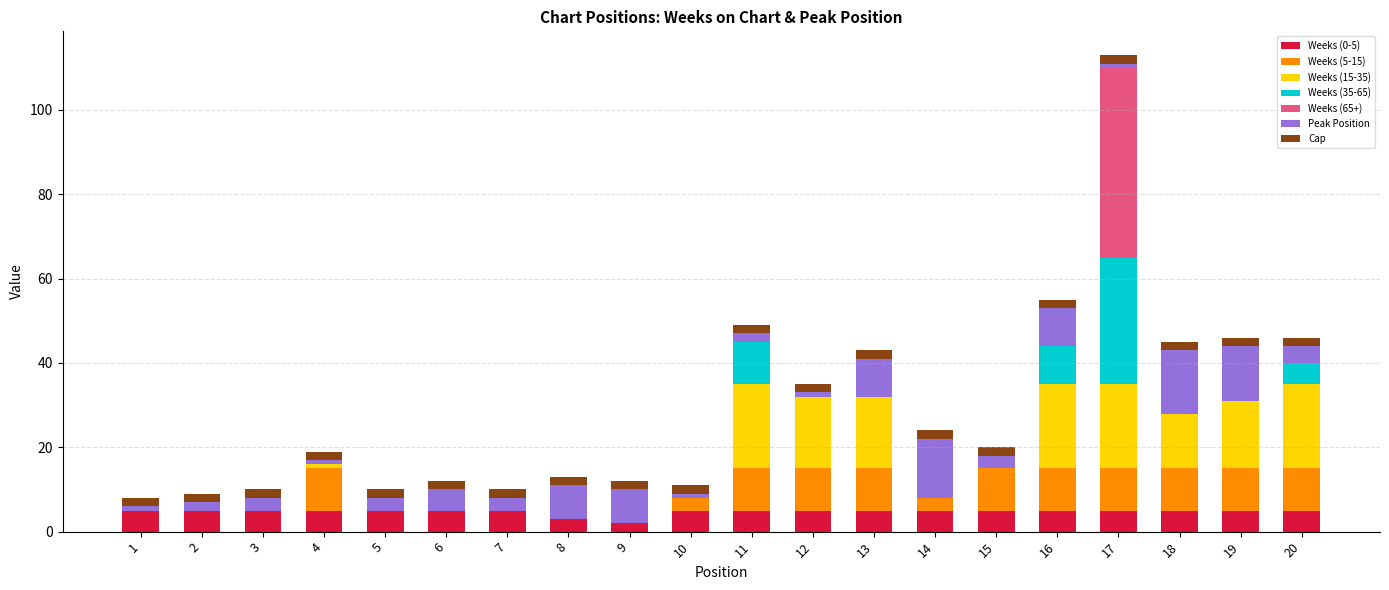

At which category is the sum across all series the highest?

17